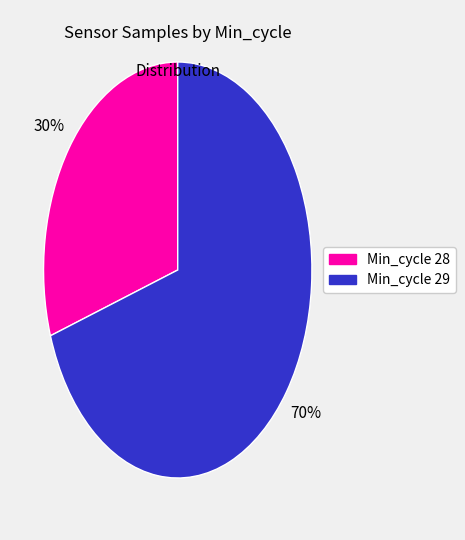

To the nearest percent, what is the difference between the largest and smallest slice percentages?

40%